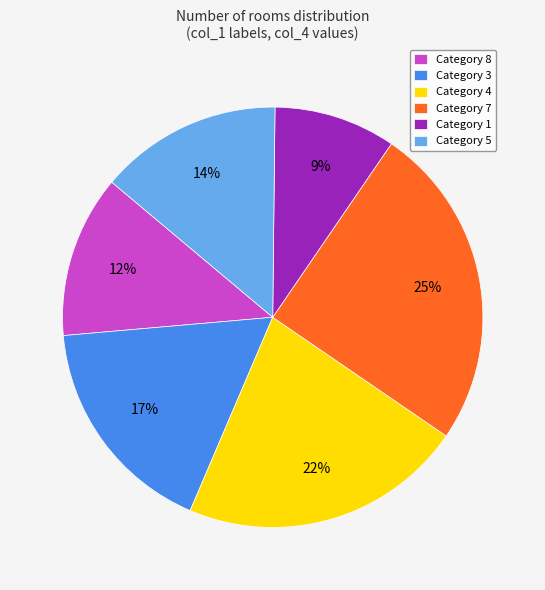

Which category has the biggest portion of the pie?

Category 7